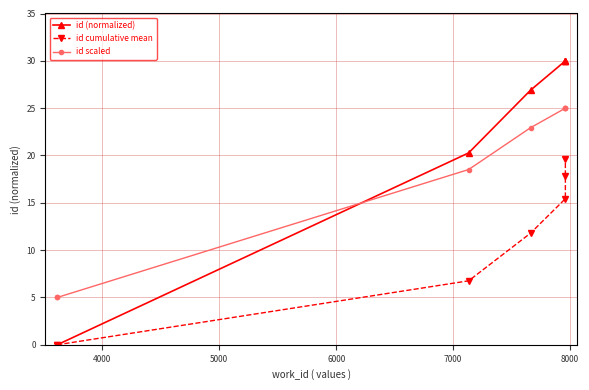

True or false: id (normalized) has a value of 8.7 at 8000.

False